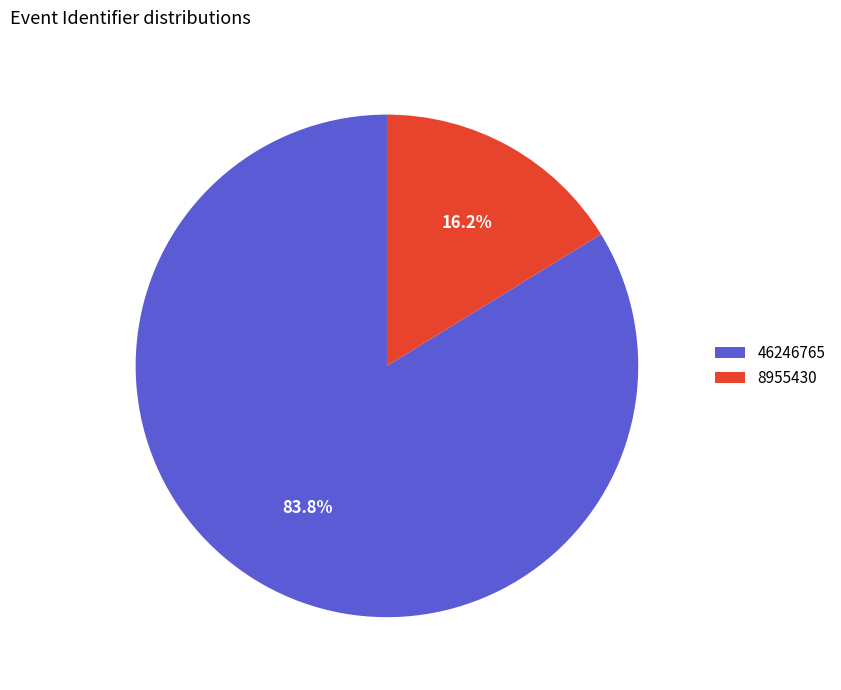

Does 8955430 represent more than half of the total?

No